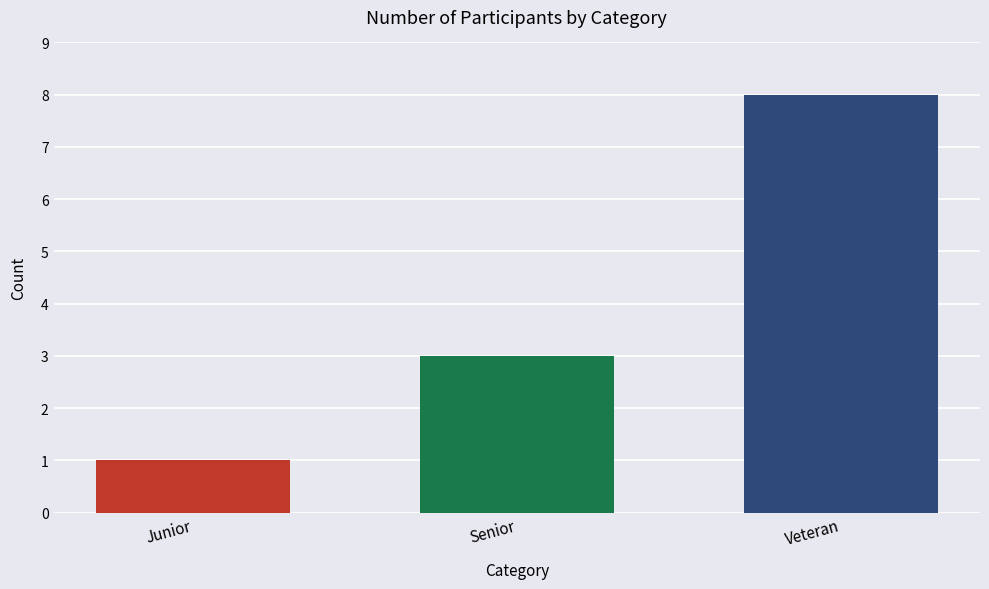

Is it true that the value at Veteran is 12?

False